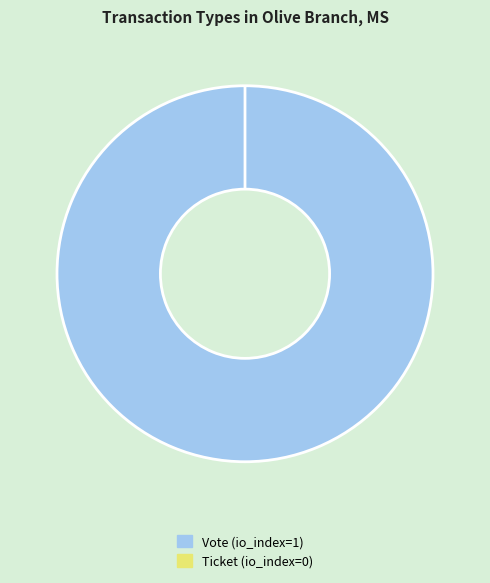

What is the total percentage of Vote and Ticket?

100.0%